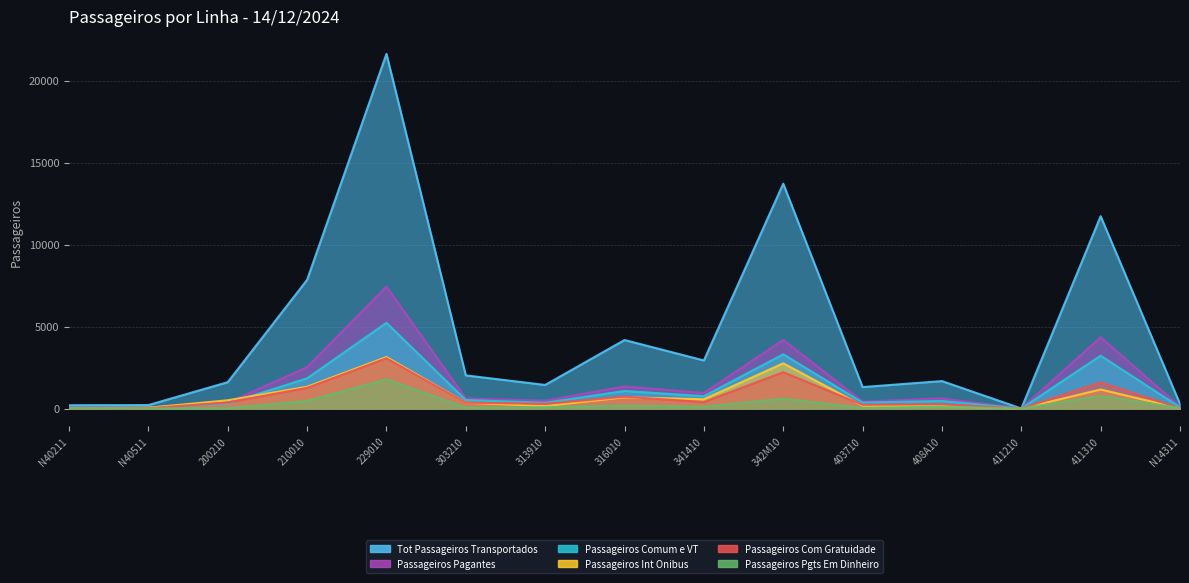

Count the number of data series in this chart.

6